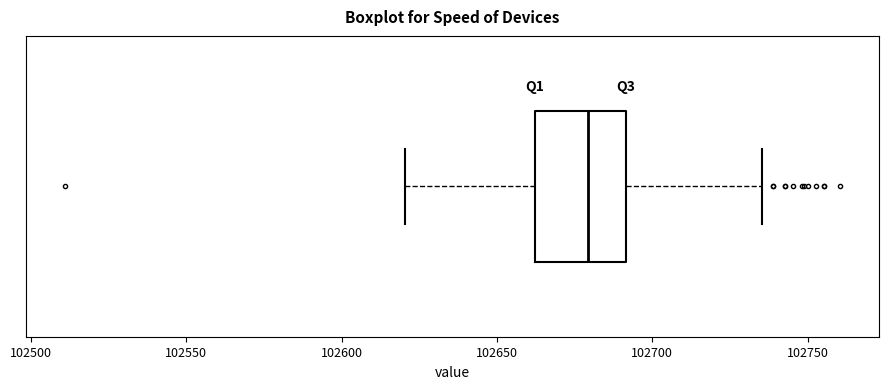

Read this box plot against the x-axis: the position of the median line, the range covered by the box, and the ends of both whiskers. The values are not printed on the chart, so give them approximately, as read against the axis.

median 102680, box 102660 to 102690, whiskers 102620 to 102735